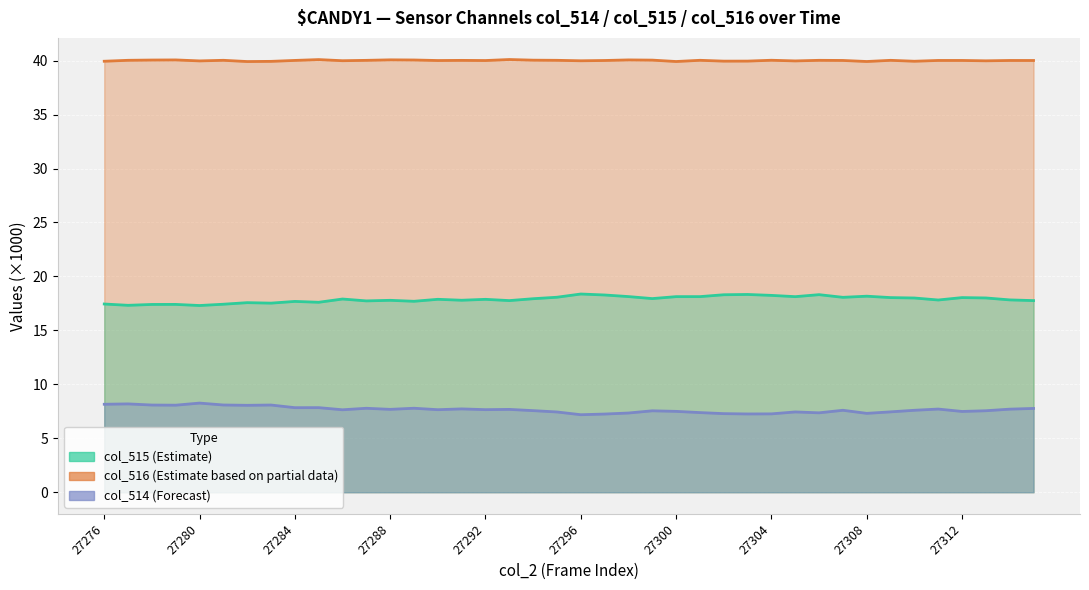

Reading left to right, extract all data points from this chart.

col_516 line: 39.9	40.0	40.1	40.1	40.0	40.0	39.9	39.9	40.0	40.1	40.0	40.0	40.1	40.1	40.0	40.0	40.0	40.1	40.0	40.0	40.0	40.0	40.1	40.0	39.9	40.0	40.0	40.0	40.0	40.0	40.0	40.0	39.9	40.0	39.9	40.0	40.0	40.0	40.0	40.0
col_515 line: 17.4	17.3	17.4	17.4	17.3	17.4	17.6	17.5	17.7	17.6	17.9	17.7	17.8	17.7	17.9	17.8	17.9	17.8	17.9	18.1	18.4	18.3	18.1	17.9	18.1	18.1	18.3	18.3	18.2	18.1	18.3	18.1	18.2	18.0	18.0	17.8	18.0	18.0	17.8	17.8
col_514 line: 8.2	8.2	8.1	8.1	8.3	8.1	8.1	8.1	7.8	7.8	7.6	7.8	7.7	7.8	7.6	7.7	7.7	7.7	7.6	7.4	7.2	7.2	7.3	7.5	7.5	7.4	7.3	7.3	7.3	7.4	7.4	7.6	7.3	7.4	7.6	7.7	7.5	7.6	7.7	7.8